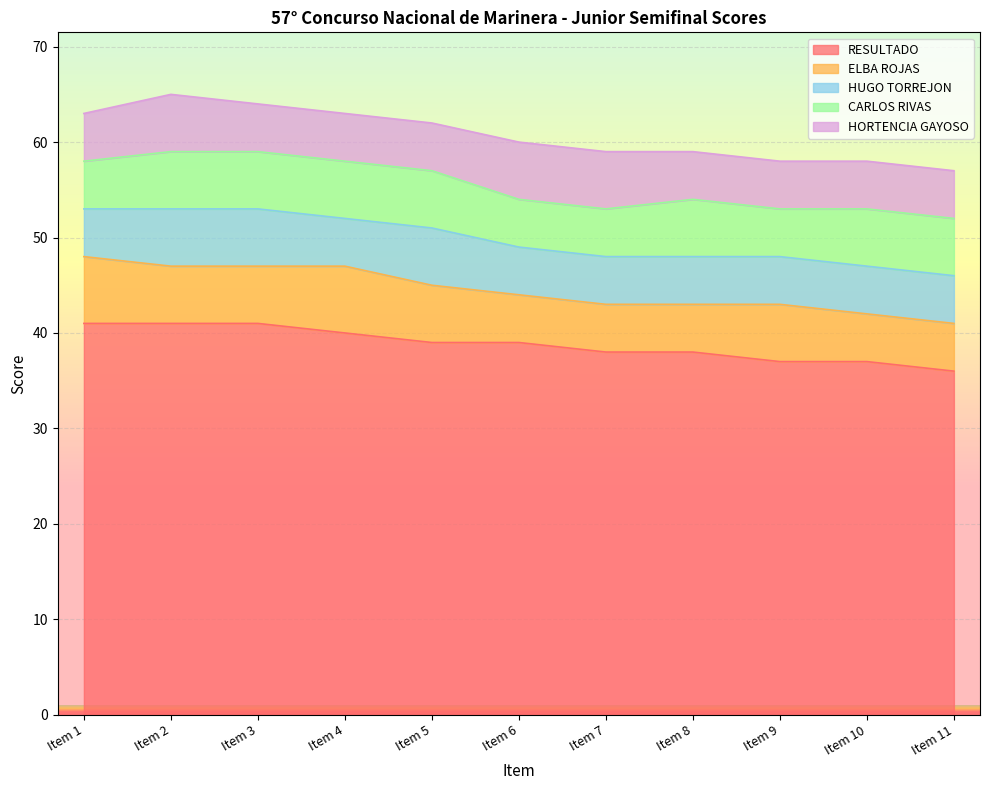

How many lines are shown in the chart?

5